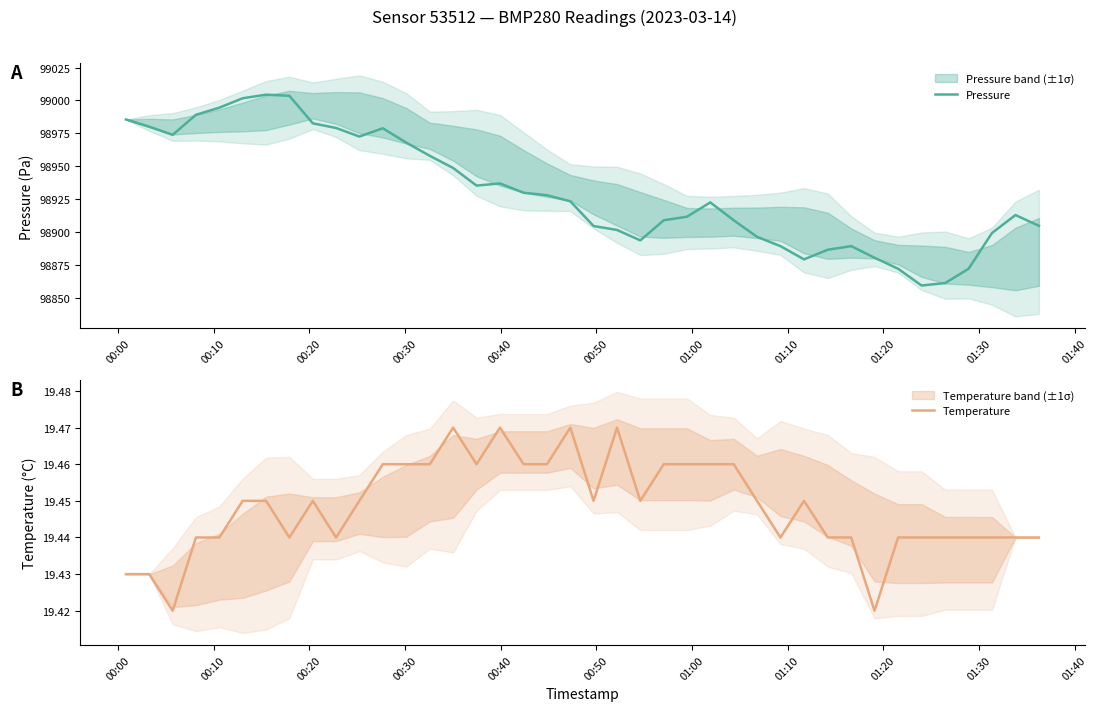

What is the minimum value for Pressure?

98859.6